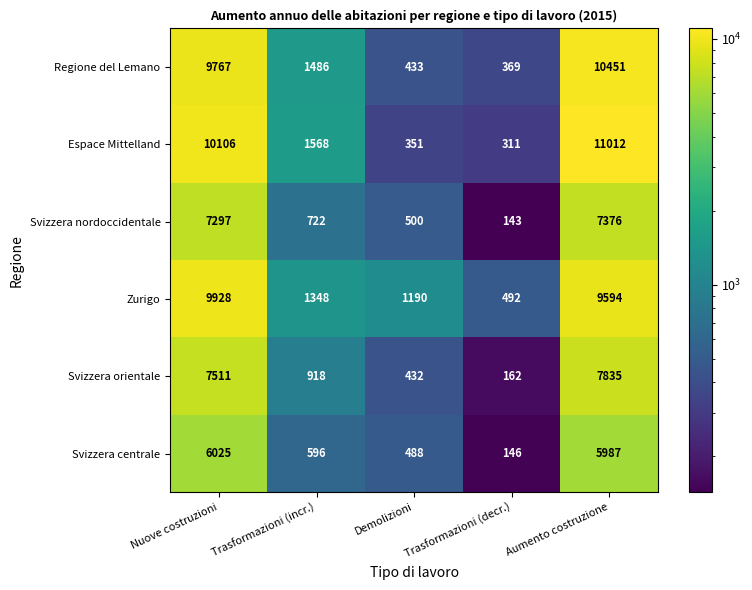

What is the maximum value for Regione del Lemano?

10451